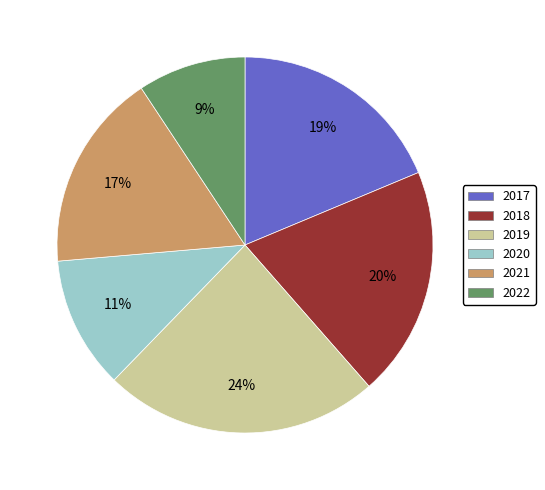

Do 2019 and 2021 together represent more than half of the pie?

No